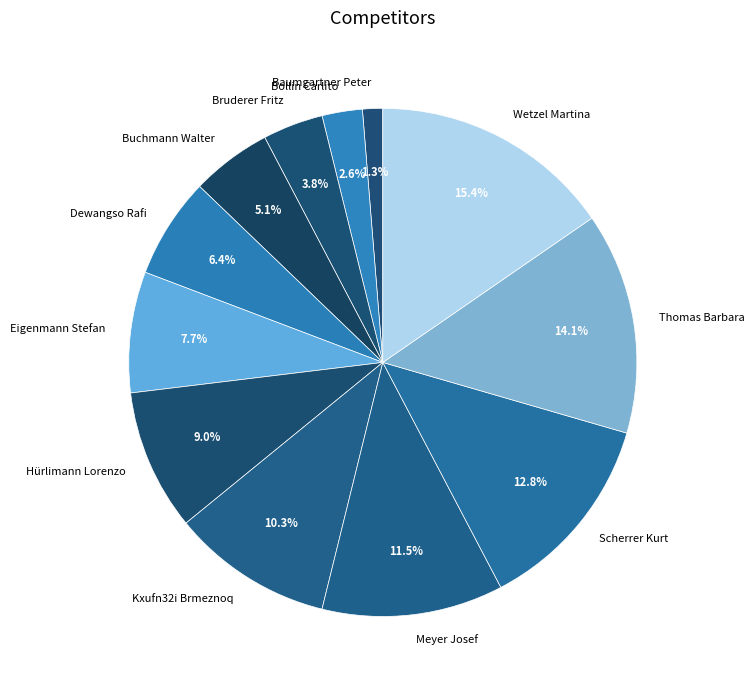

Is it true that Eigenmann Stefan is 1% of the pie?

False